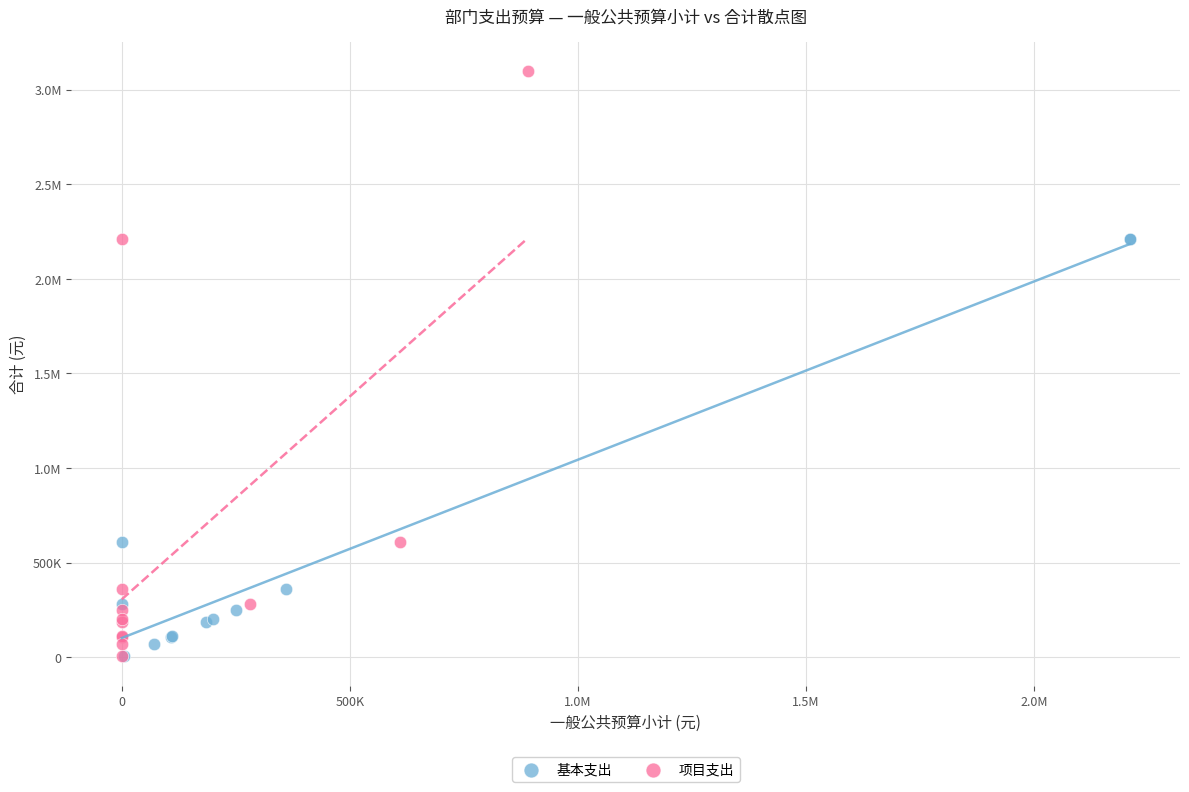

What are all the series names shown in the legend?

基本支出, 项目支出